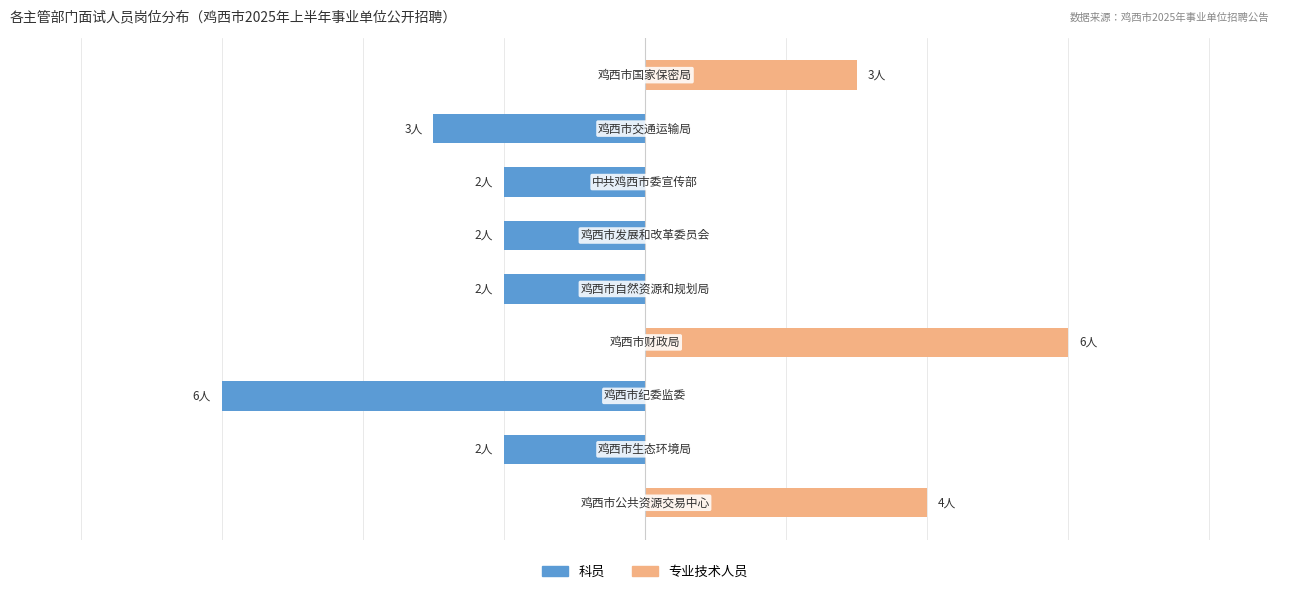

True or false: 科员 has a value of -3 at 1.

False